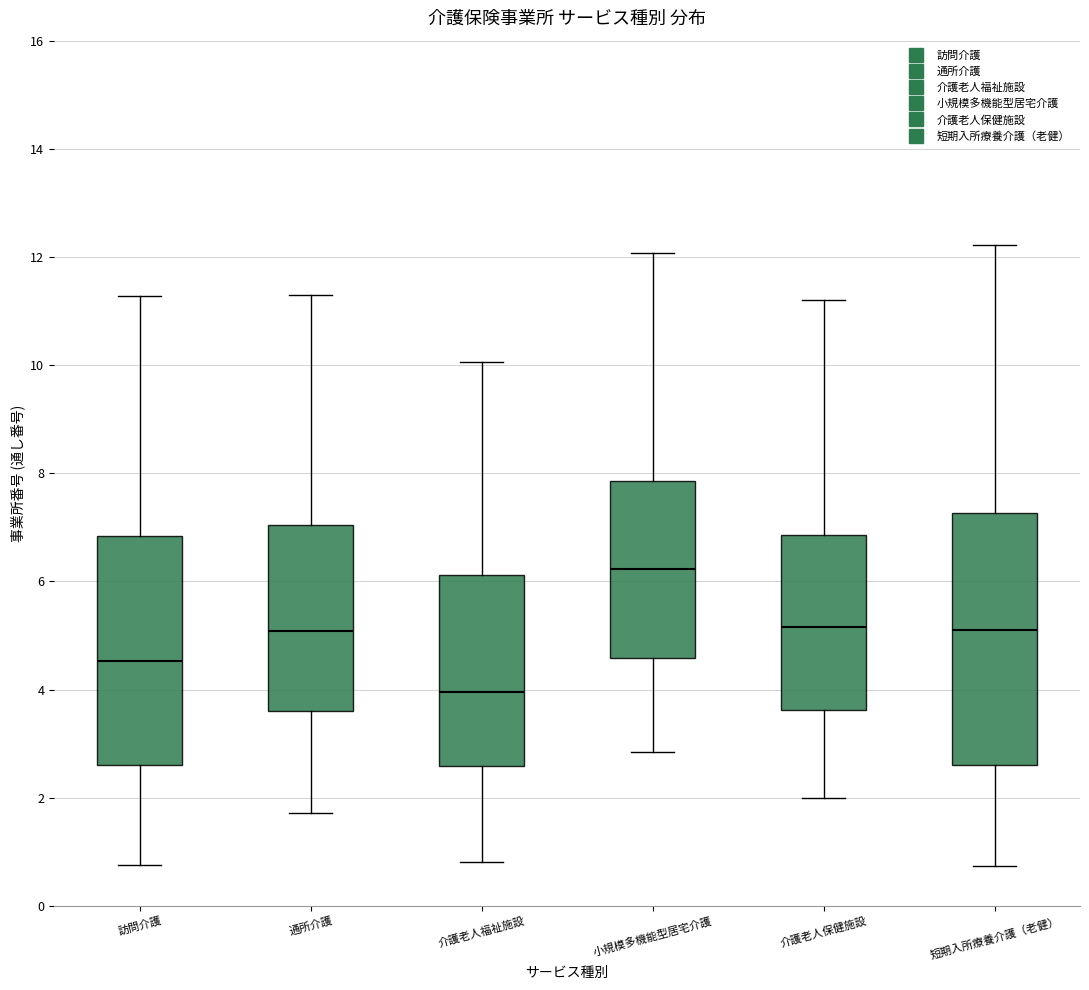

Where is the lower edge of the box for 訪問介護 on the y-axis? The values are not printed on the chart, so give them approximately, as read against the axis.

2.6